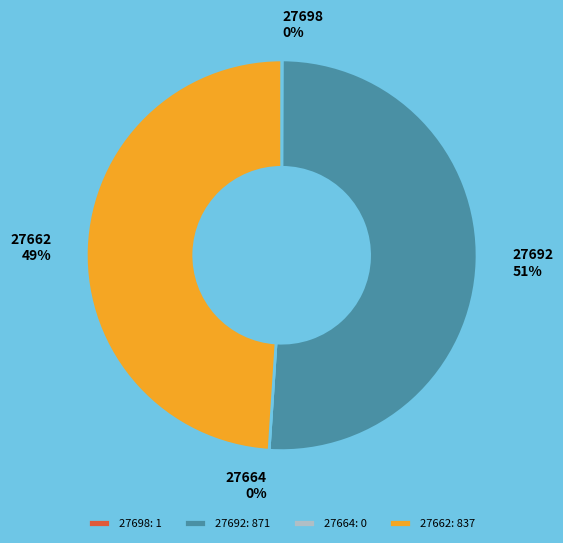

What is the change in value from 27698 to 27664?

-1